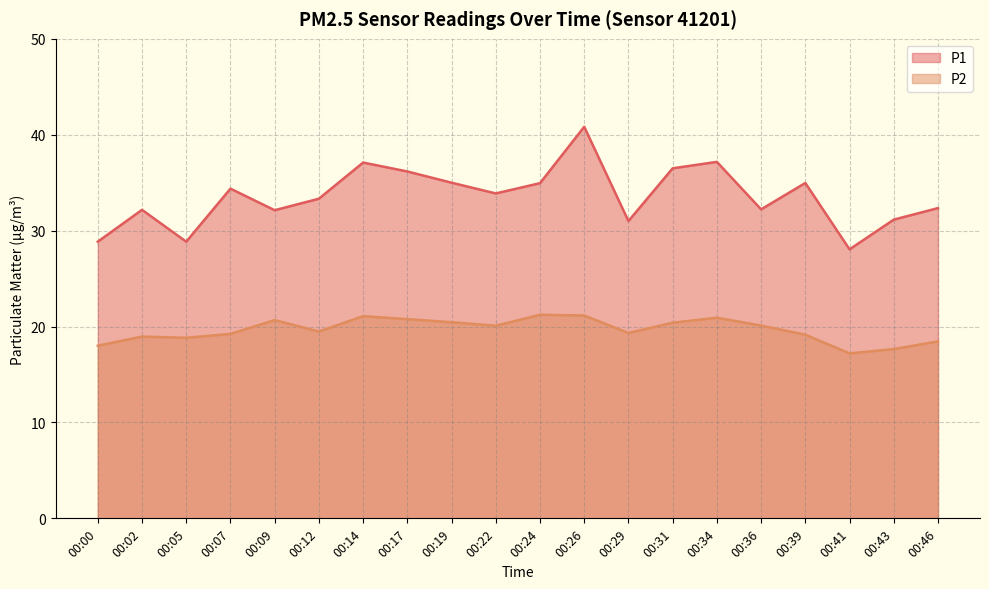

What is the maximum value for P1?

40.8